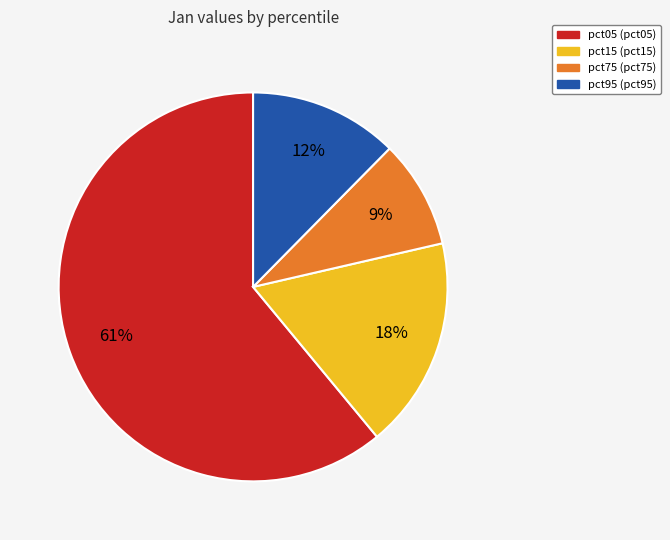

Is there a majority slice in this chart?

Yes